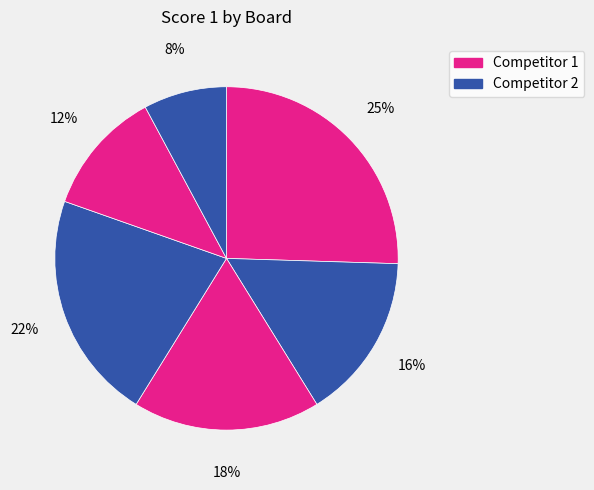

Which slice is the smallest?

Board 6